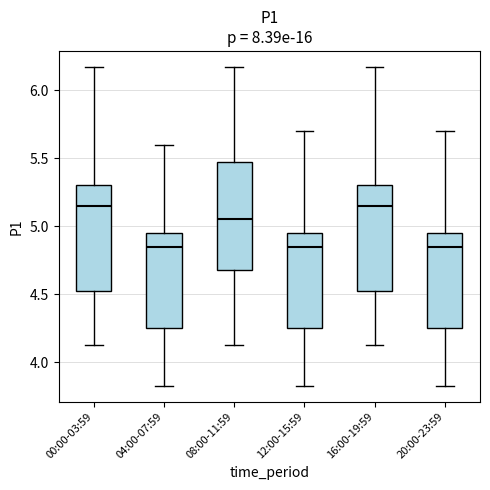

Reading left to right, read every box against the y-axis: the position of its median line, the range the box covers, and the ends of its whiskers. The values are not printed on the chart, so give them approximately, as read against the axis.

00:00-03:59: median 5.15, box 4.50 to 5.30, whiskers 4.15 to 6.15
04:00-07:59: median 4.85, box 4.25 to 4.95, whiskers 3.85 to 5.60
08:00-11:59: median 5.05, box 4.70 to 5.45, whiskers 4.15 to 6.15
12:00-15:59: median 4.85, box 4.25 to 4.95, whiskers 3.85 to 5.70
16:00-19:59: median 5.15, box 4.50 to 5.30, whiskers 4.15 to 6.15
20:00-23:59: median 4.85, box 4.25 to 4.95, whiskers 3.85 to 5.70